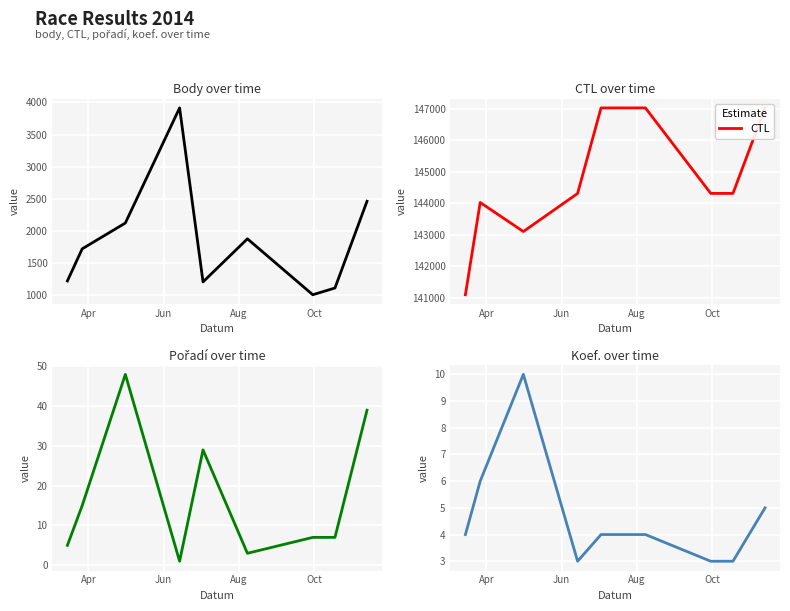

Which series has the largest total across all categories?

CTL